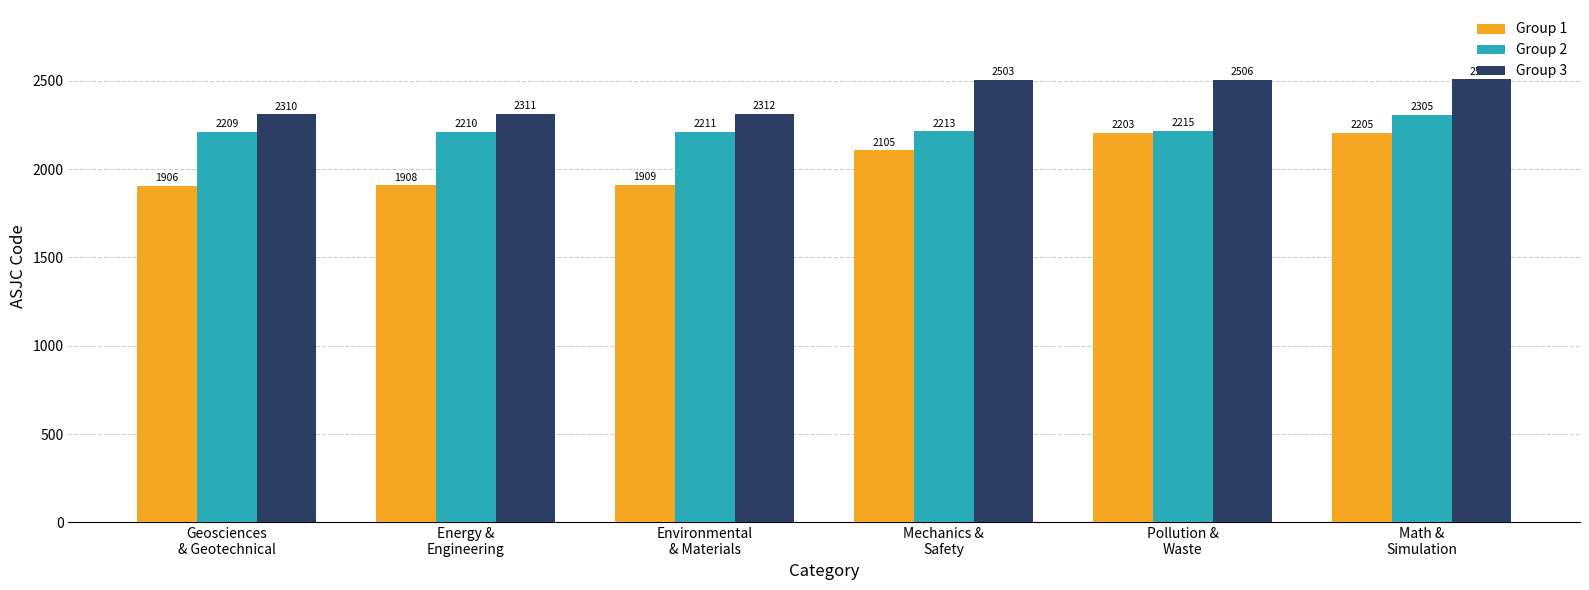

What position from the right is Geosciences
& Geotechnical?

6